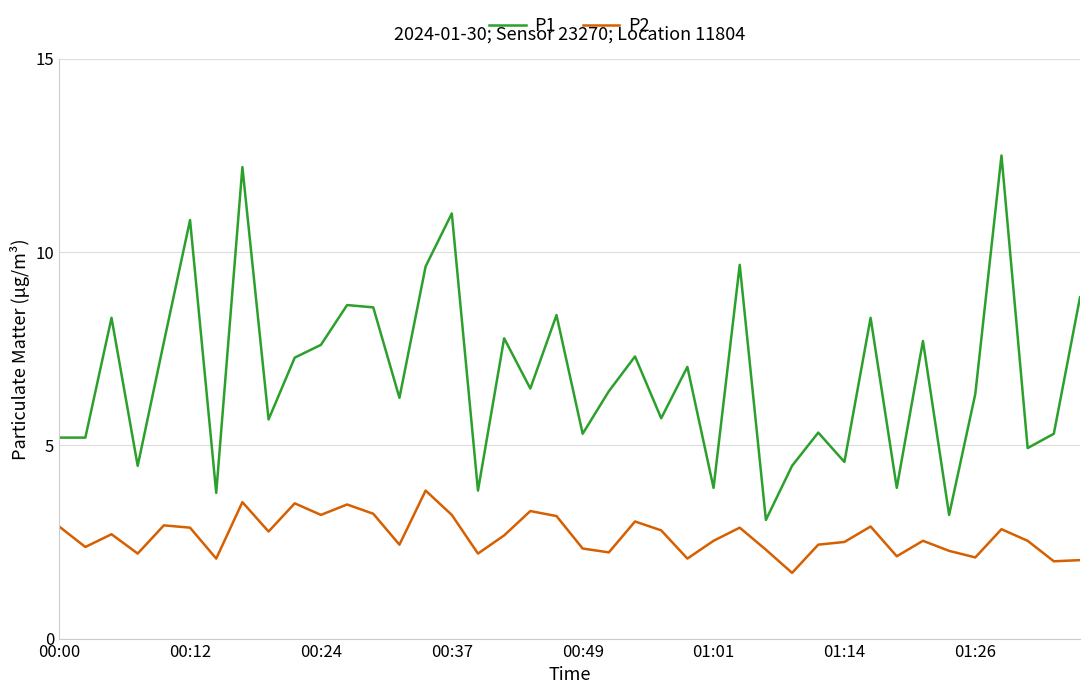

True or false: P1 and P2 intersect in this chart.

False